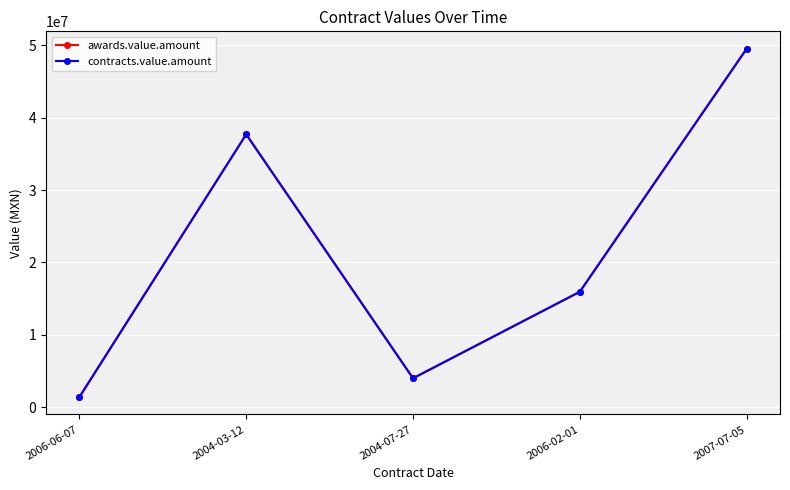

What is the label of the 1st point from the right?

2007-07-05